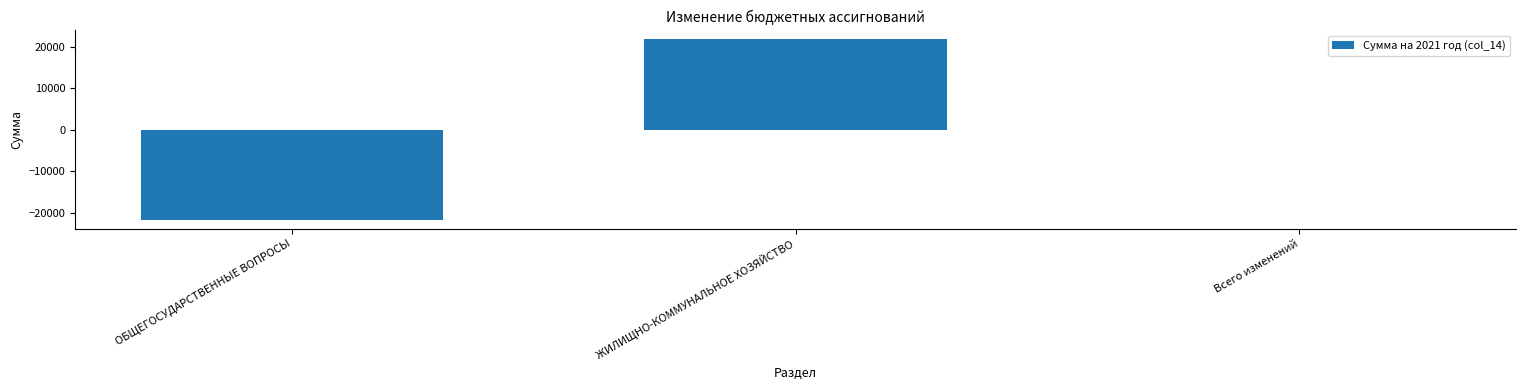

Reading right to left, what are all the values shown in this chart?

Всего изменений=-1	ЖИЛИЩНО-КОММУНАЛЬНОЕ ХОЗЯЙСТВО=21699	ОБЩЕГОСУДАРСТВЕННЫЕ ВОПРОСЫ=-21700